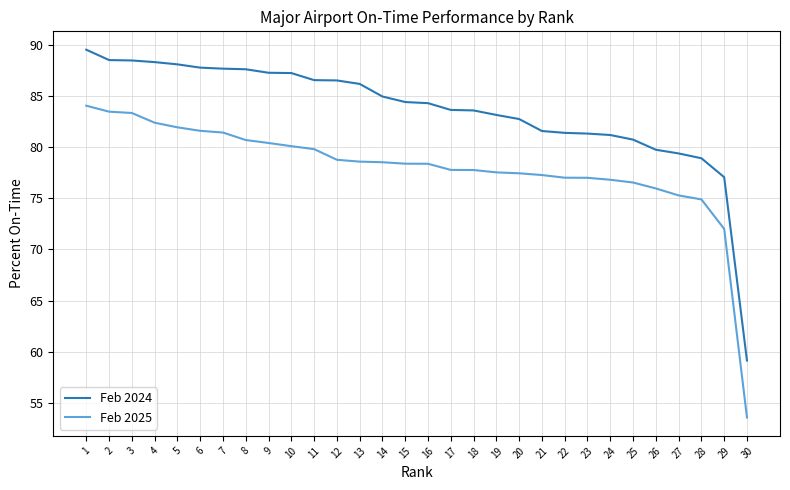

What is the sum of all Feb 2025 values?

2338.3